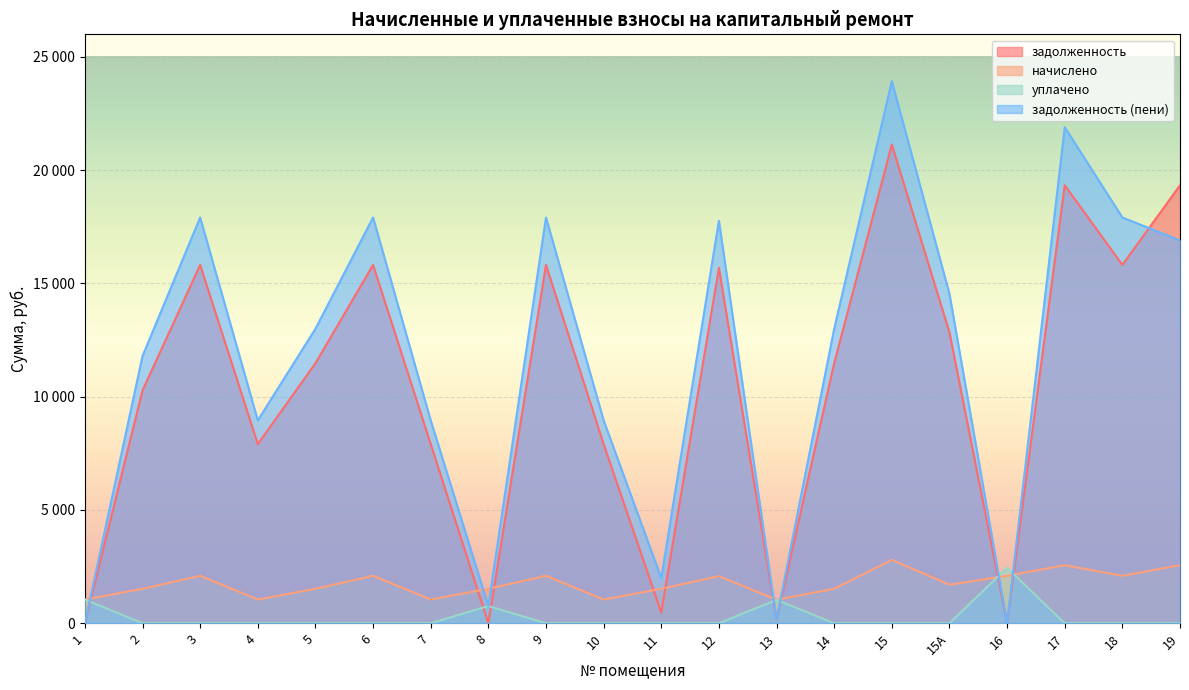

At which category does начислено reach its first local valley?

4